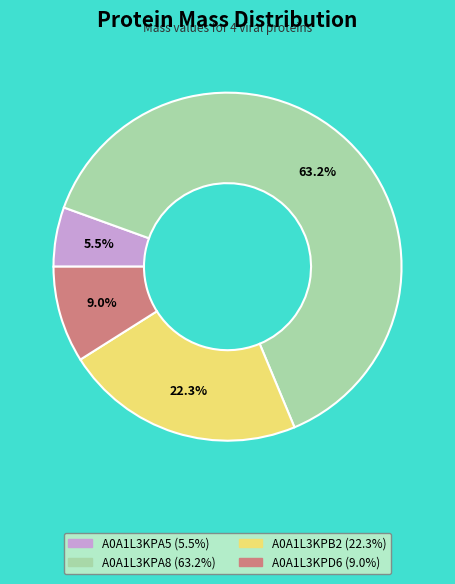

What percentage is NOT represented by A0A1L3KPB2?

77.7%